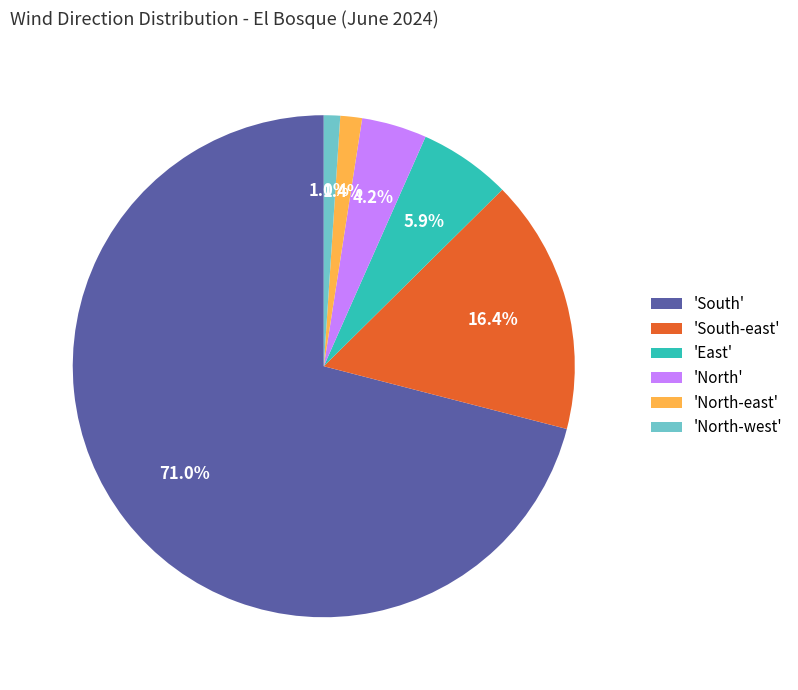

What portion of the pie excludes 'South-east'?

83.6%